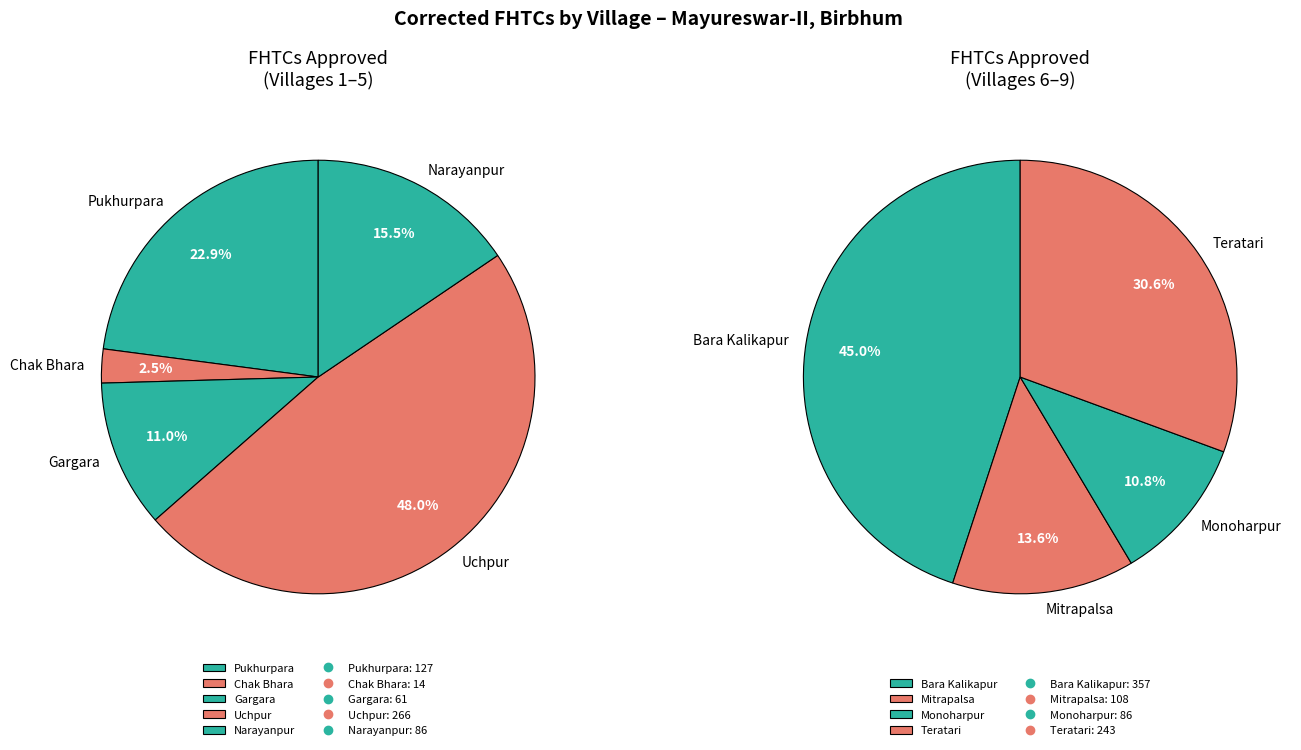

Does any single category account for the majority?

No